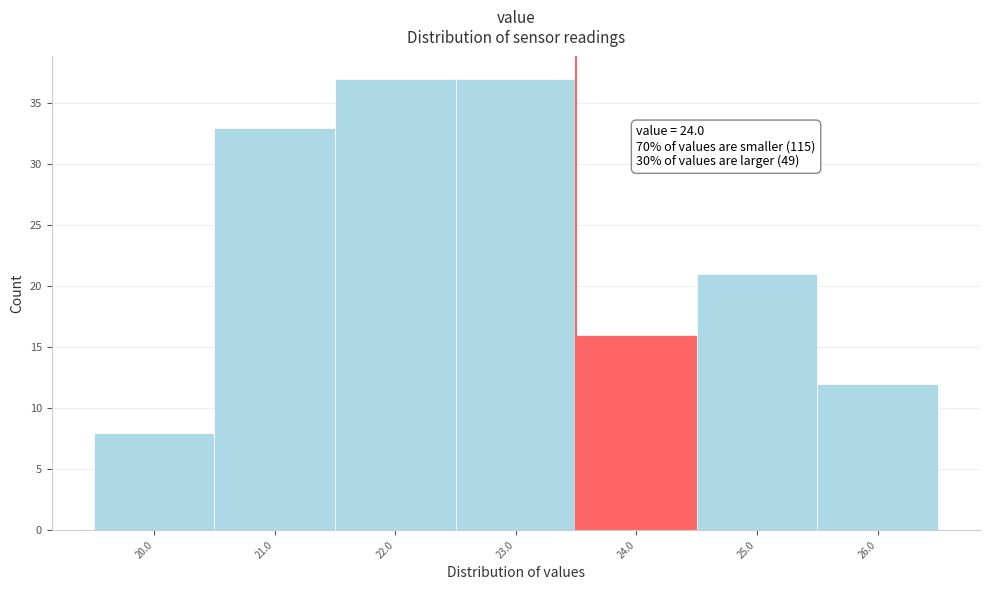

Reading left to right, list all the values displayed in this chart.

8	33	37	37	16	21	12